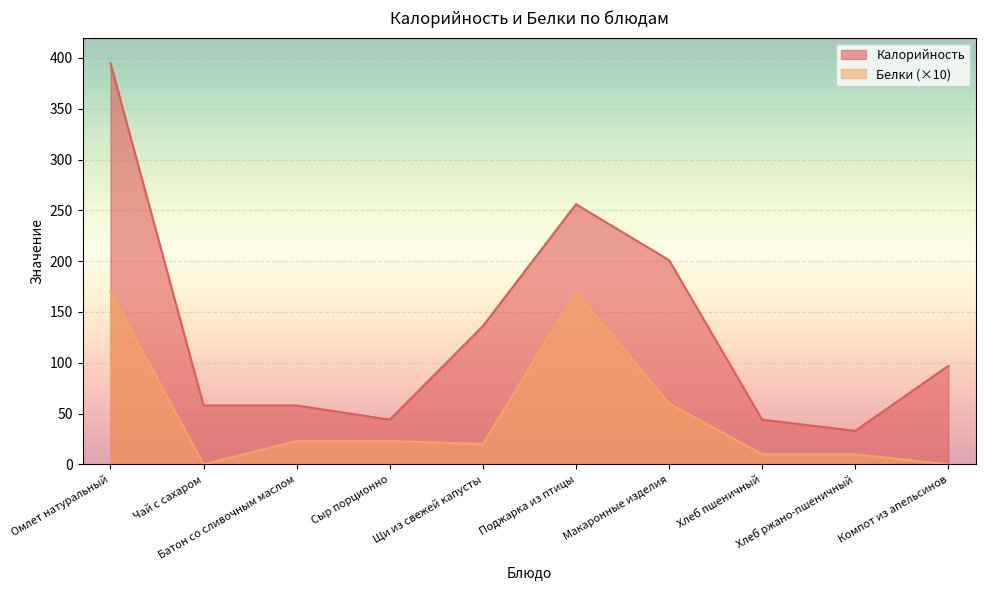

Reading right to left, list all the values displayed in this chart.

Калорийность: 97	33	44	201	256	136	44	58	58	395
Белки: 0	10	10	60	170	20	23	23	0	170